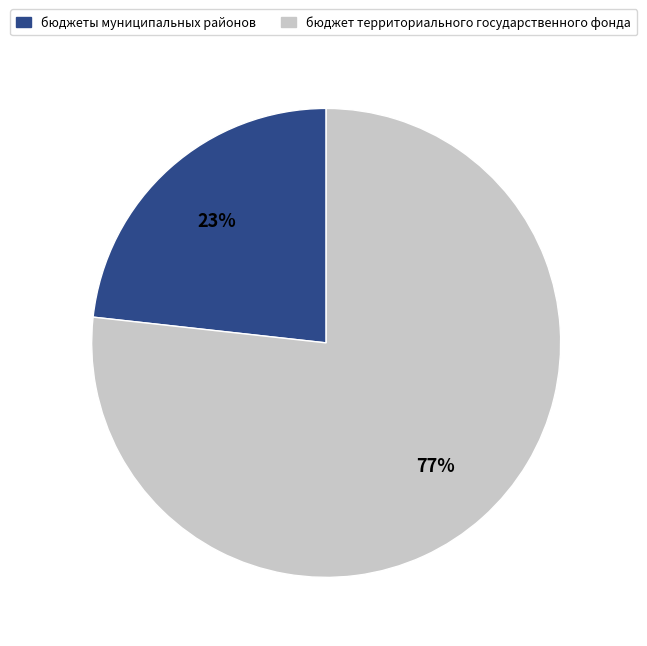

Is there any slice that represents more than half of the pie?

Yes